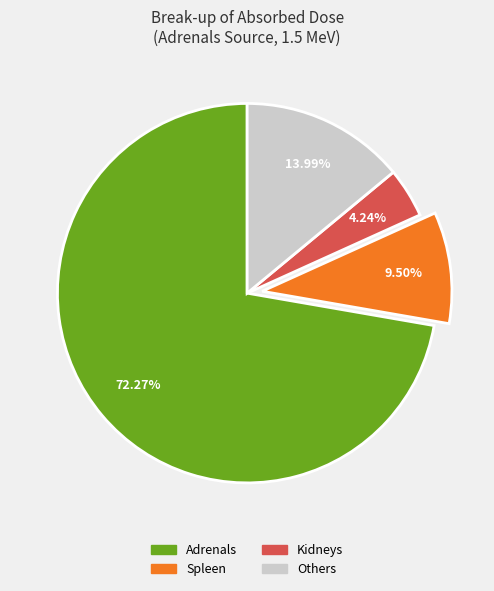

Is there a majority slice in this chart?

Yes